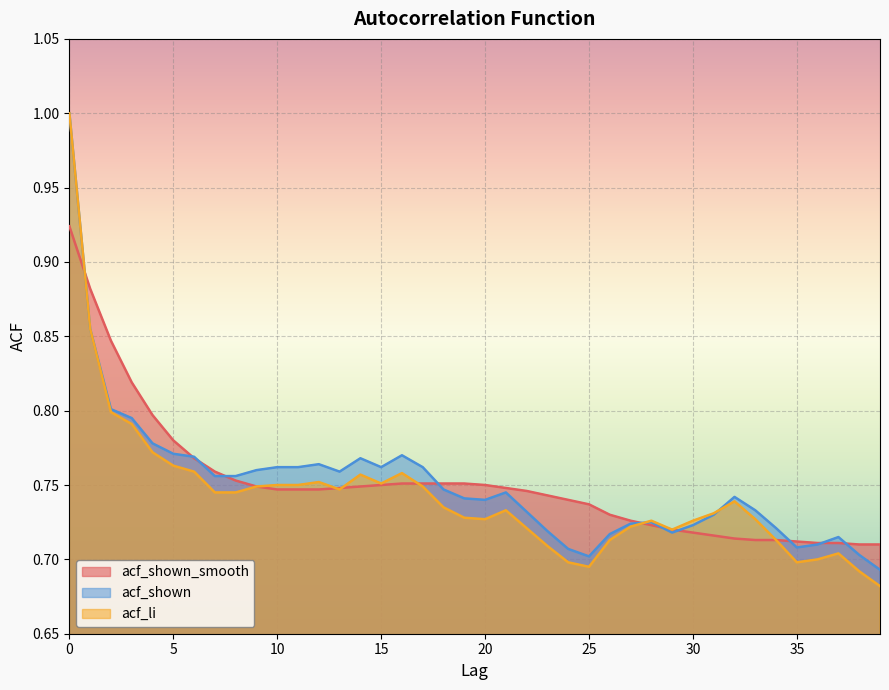

Where do acf_li and acf_shown first cross each other?

27 and 28